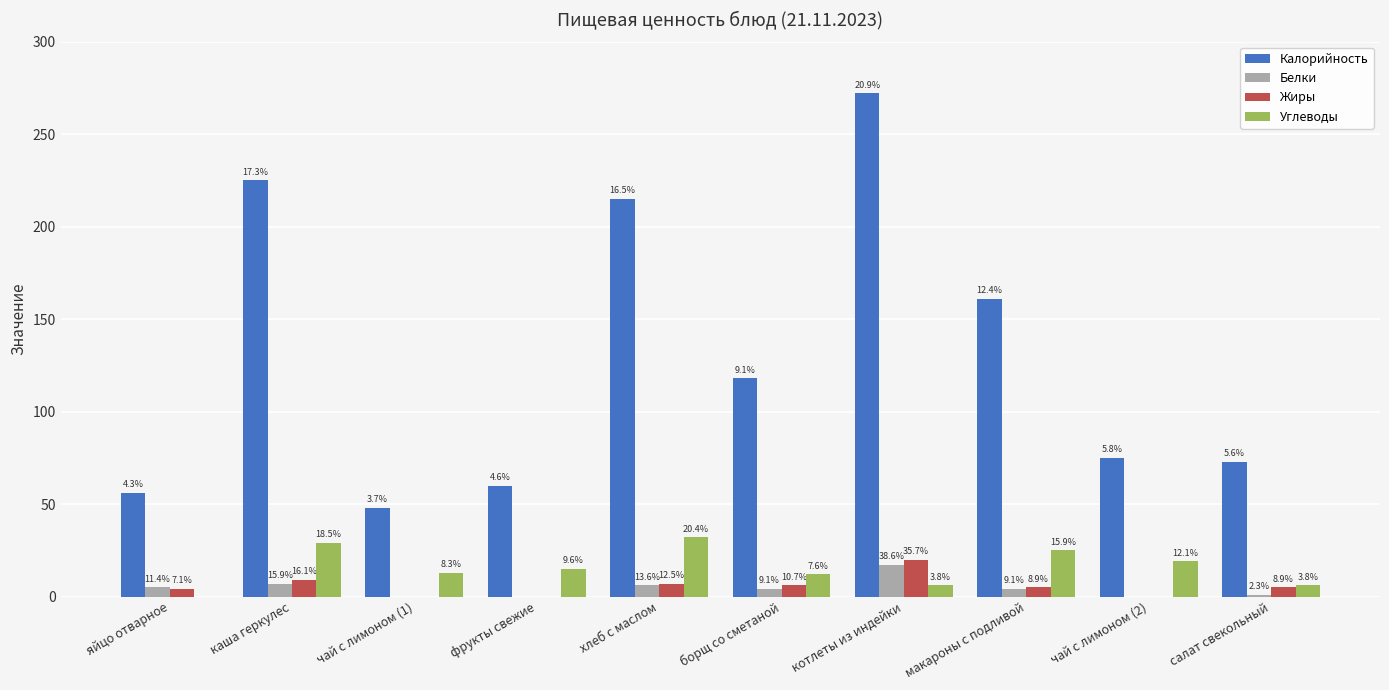

What position from the right is котлеты из индейки?

4